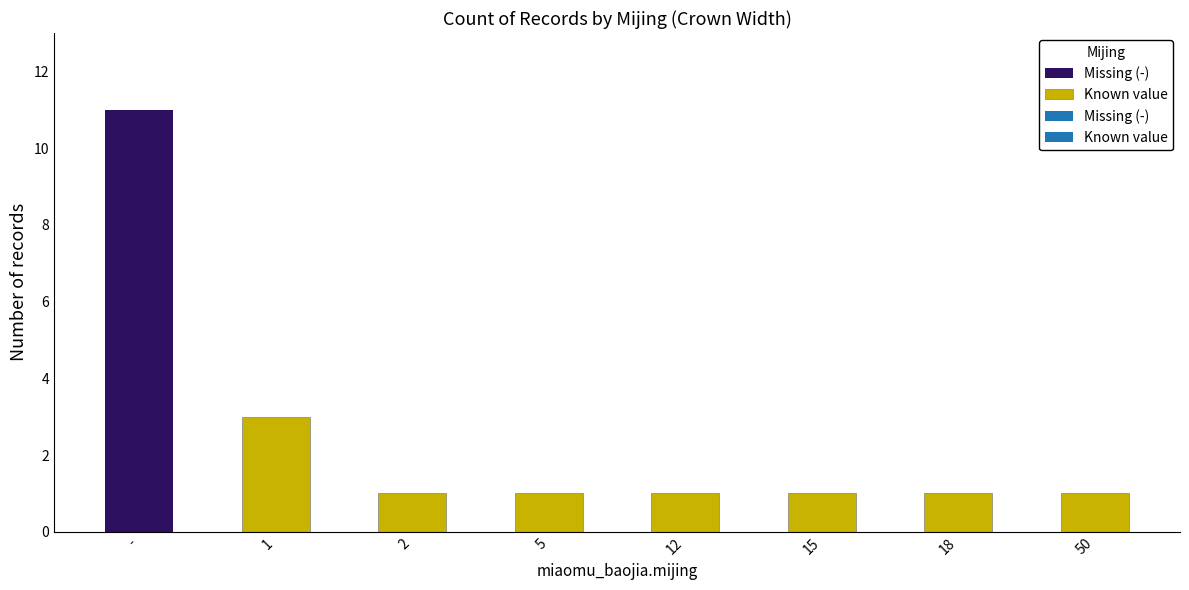

What is the label of the 6th bar from the right?

2